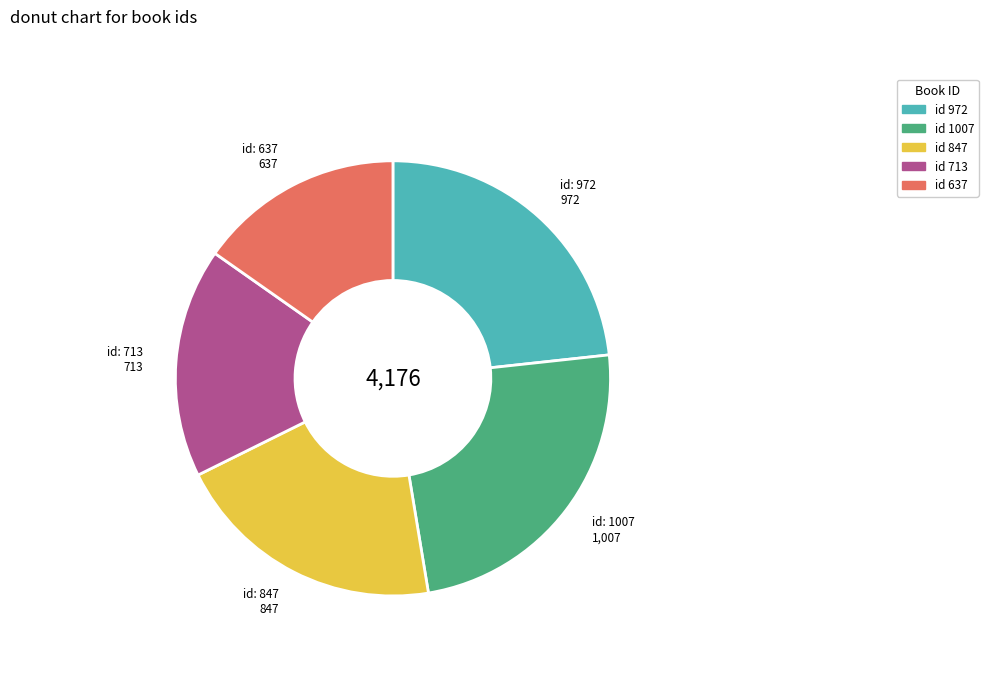

Does any single category account for the majority?

No